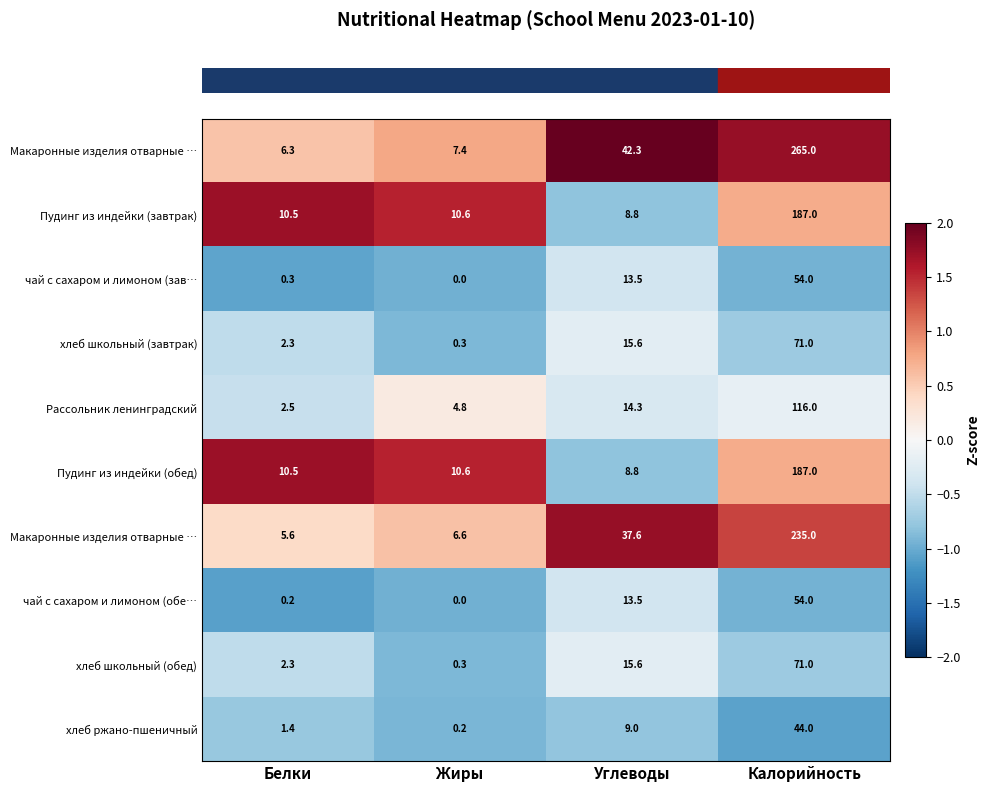

At how many categories does at least one series exceed 0?

4